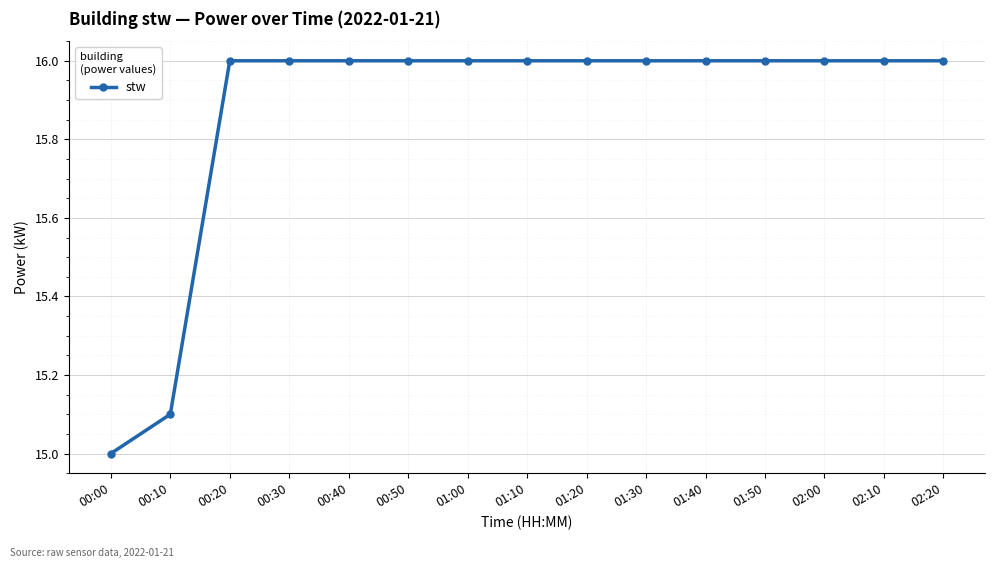

How many lines are shown in the chart?

1